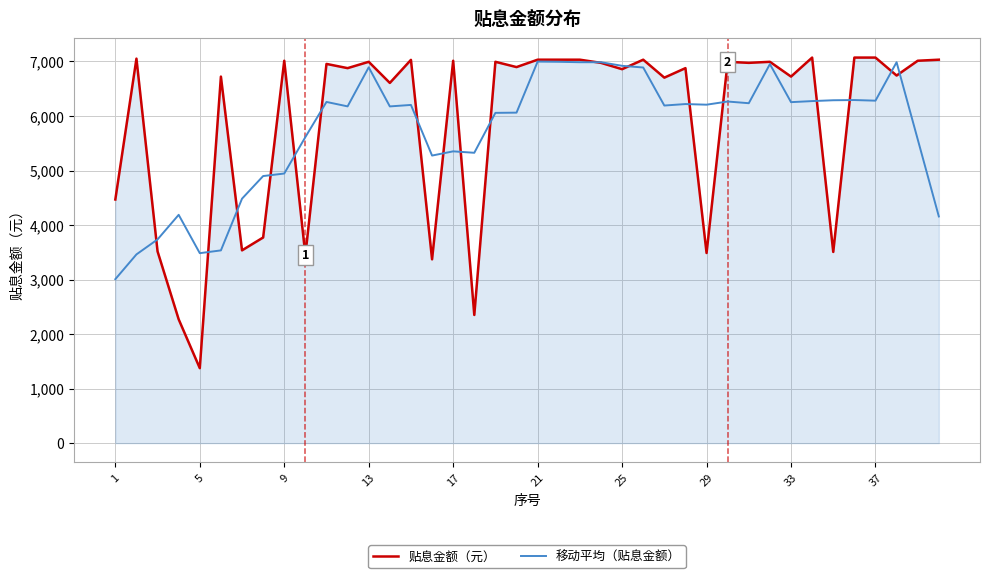

What is the maximum value shown in the chart?

7071.9